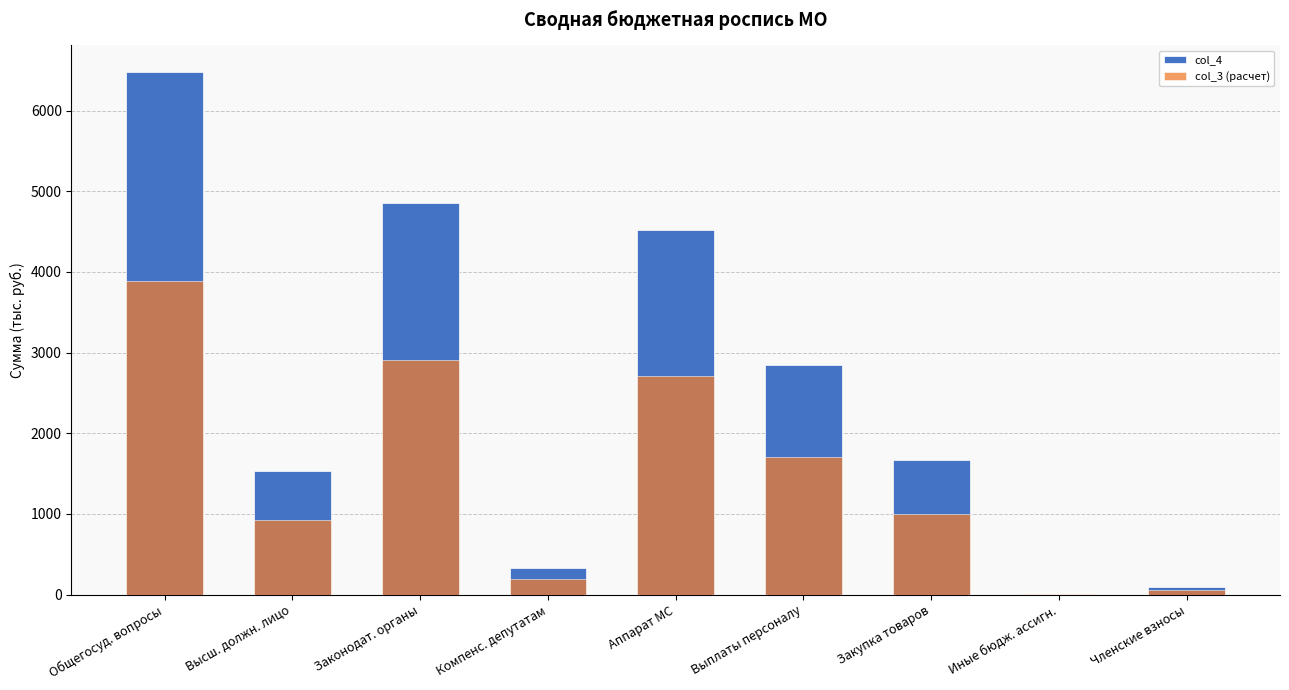

Where is col_3 (расчет) nearest to the value 1947?

Выплаты персоналу